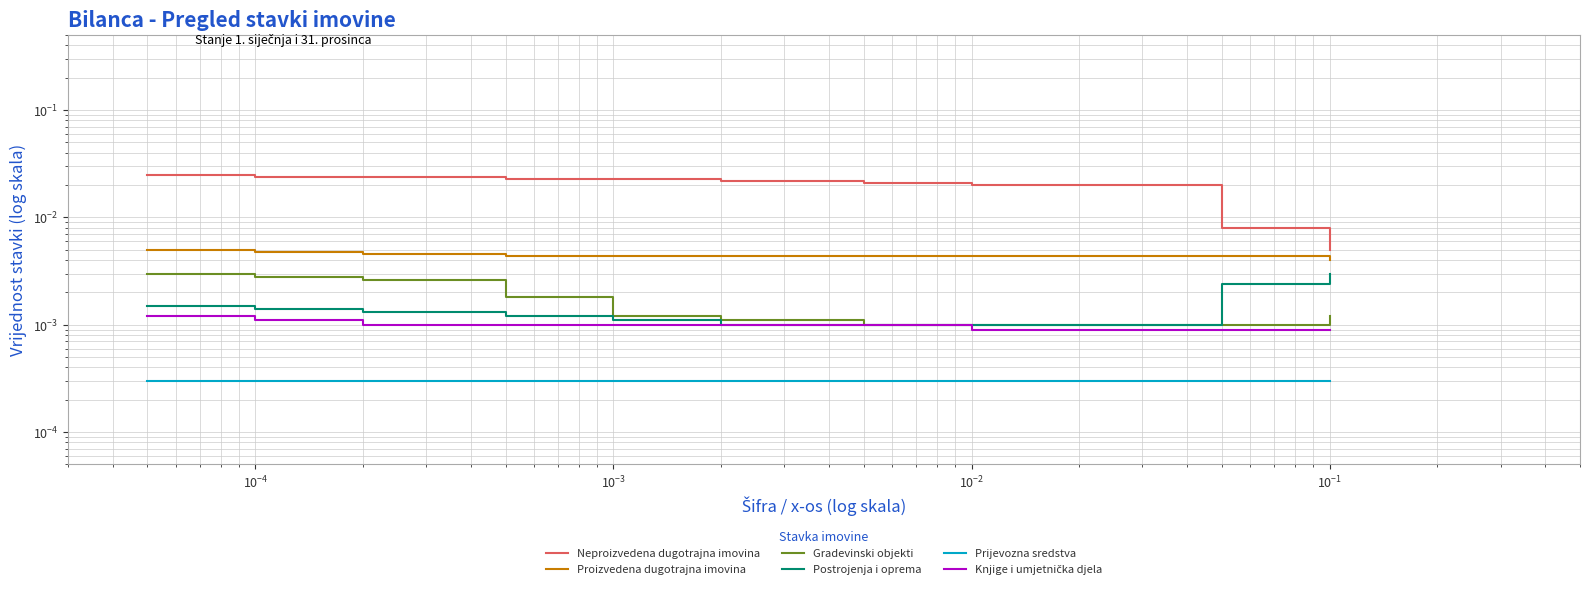

How many lines are shown in the chart?

6